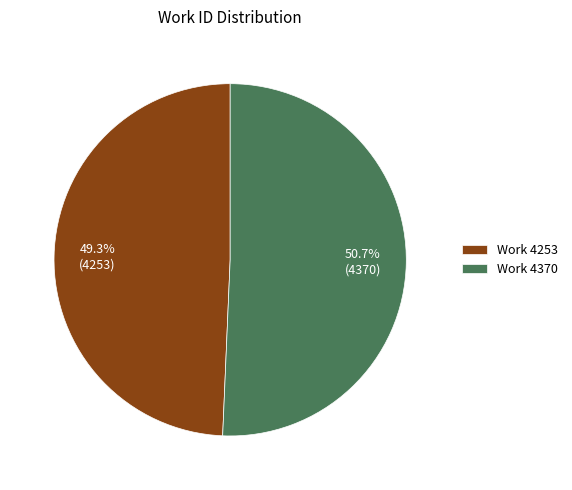

Which has a higher value, Work 4253 or Work 4370?

Work 4370